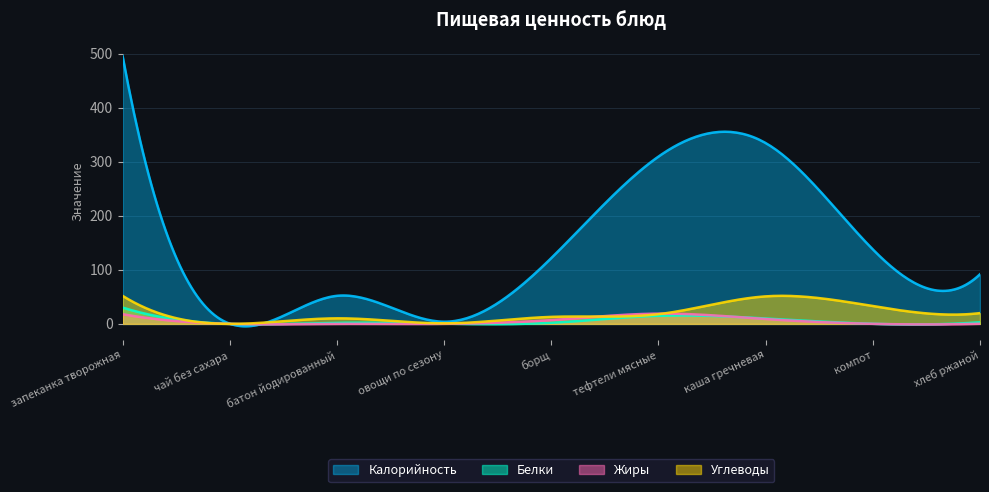

How many series are shown in this chart?

4